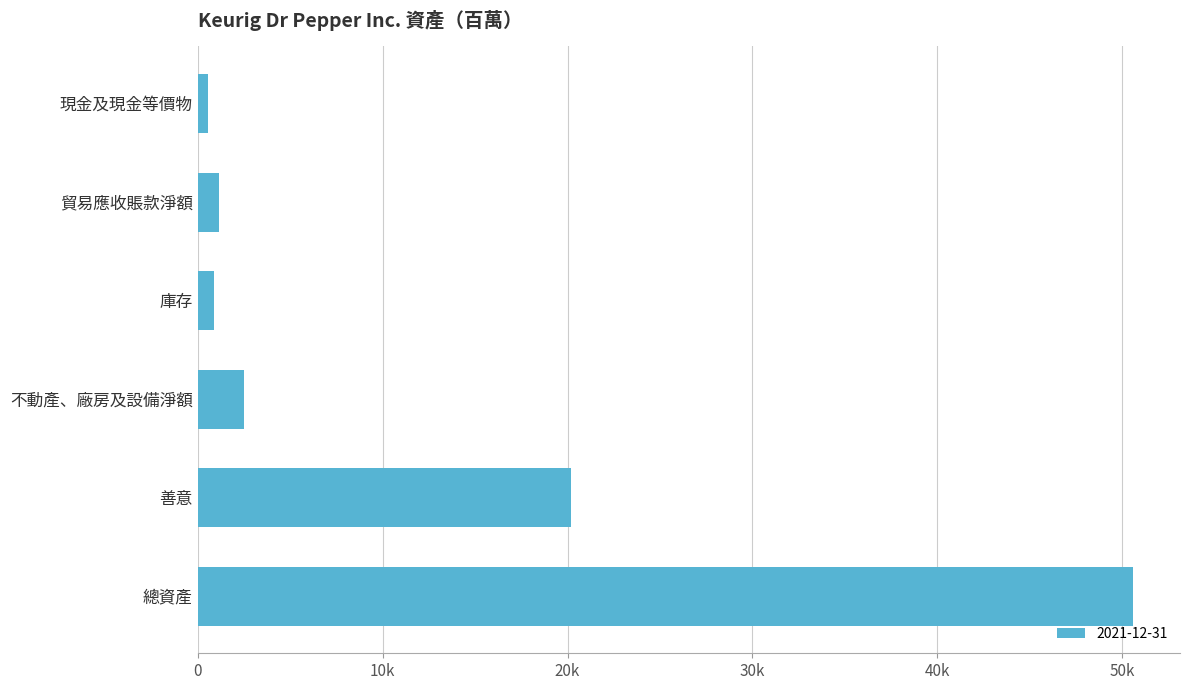

Are the bars horizontal?

Yes